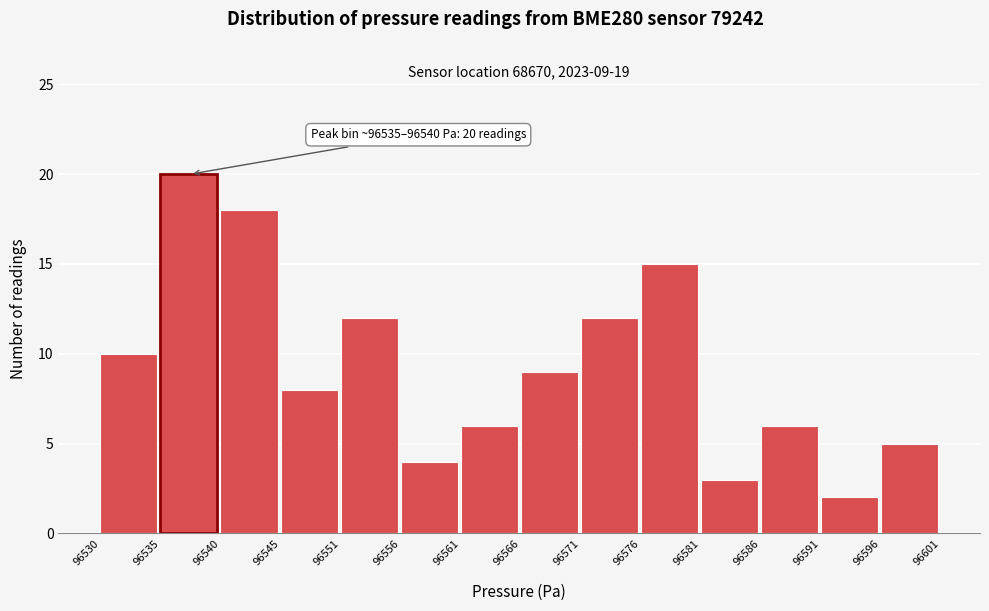

Reading left to right, extract all data points from this chart.

96530=10	96535=20	96540=18	96545=8	96551=12	96556=4	96561=6	96566=9	96571=12	96576=15	96581=3	96586=6	96591=2	96596=5